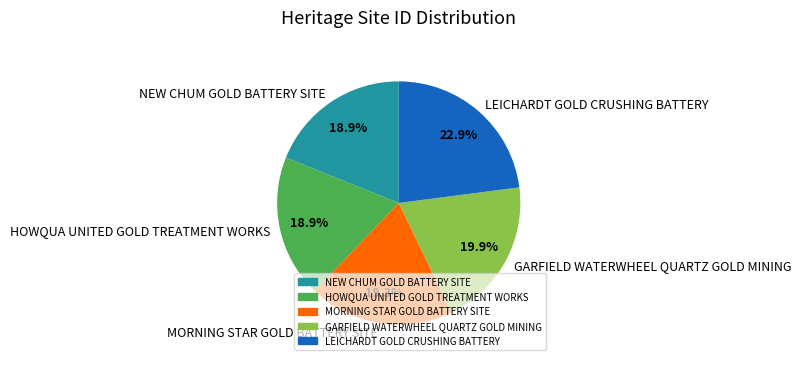

True or false: HOWQUA UNITED GOLD TREATMENT WORKS accounts for 34% of the total.

False